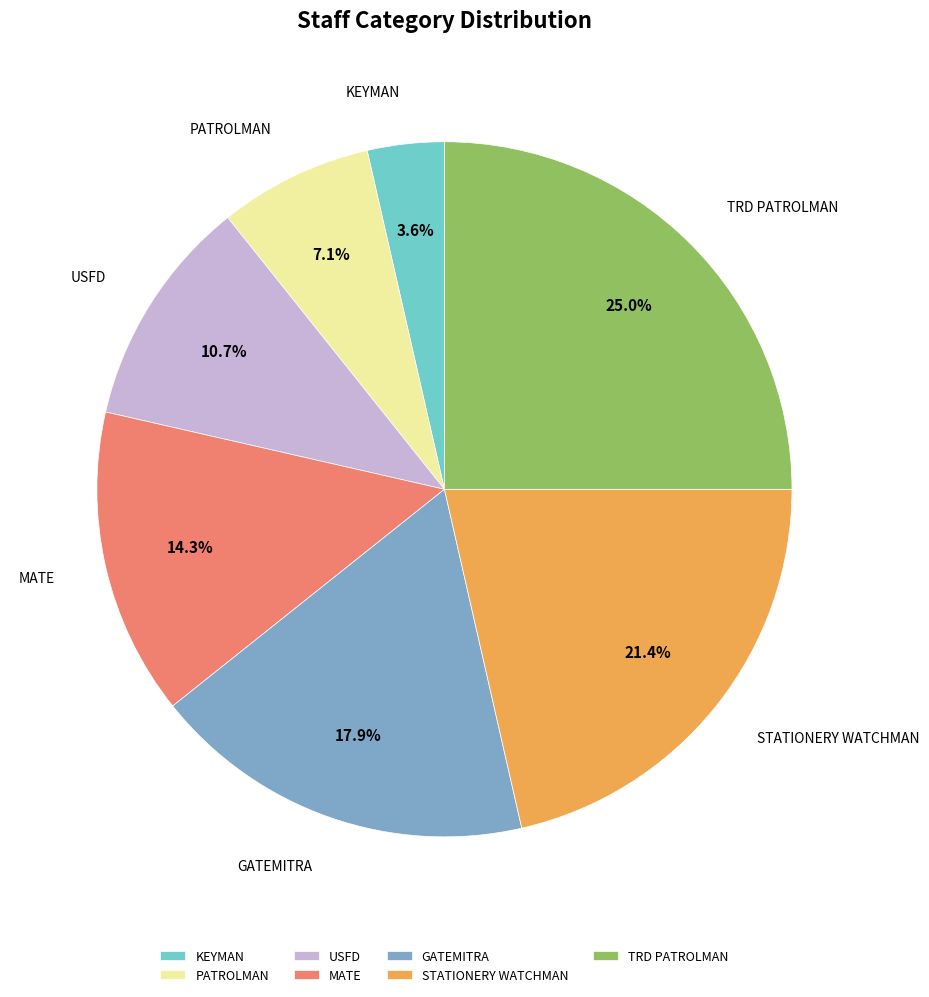

Which slice is the largest?

TRD PATROLMAN